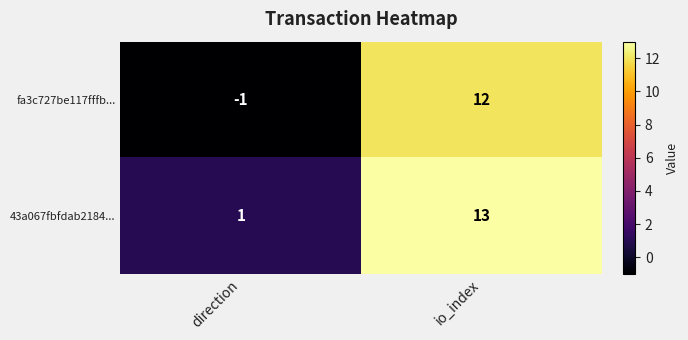

At which label does fa3c727be117fffb... reach its minimum?

direction